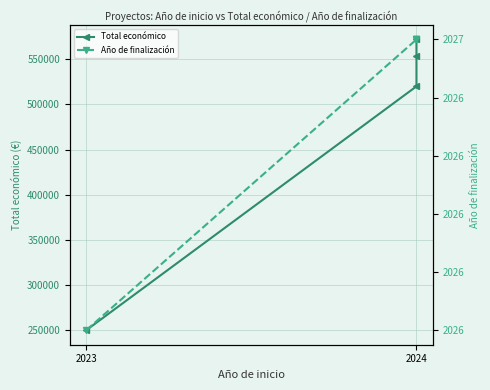

True or false: Total económico has more than 0 points higher than both neighbors.

False